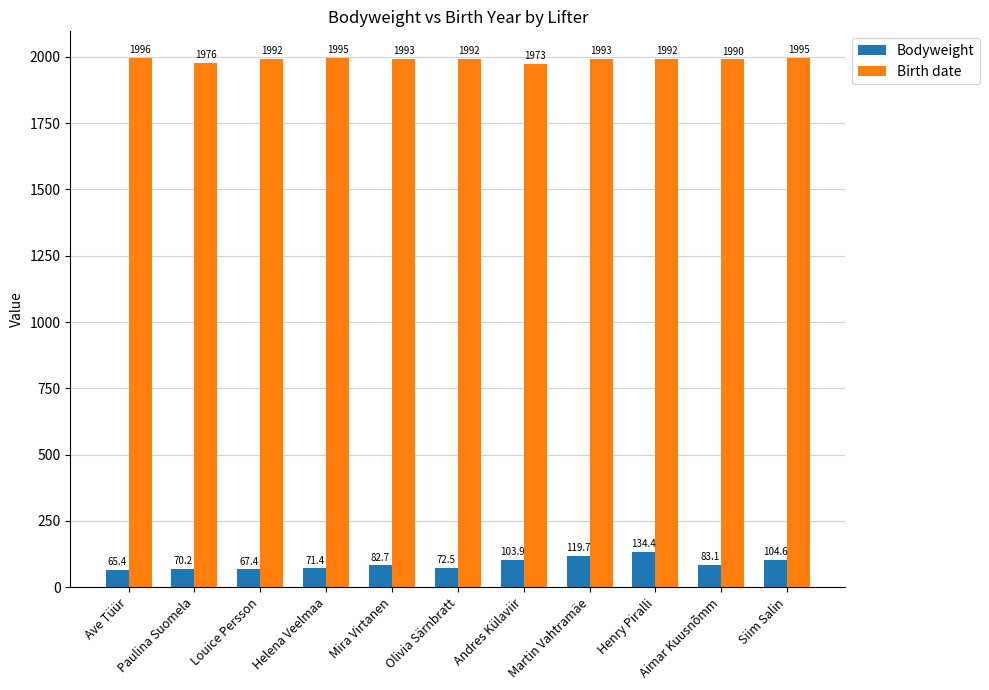

What is the total value across all series at Louice Persson?

2059.4